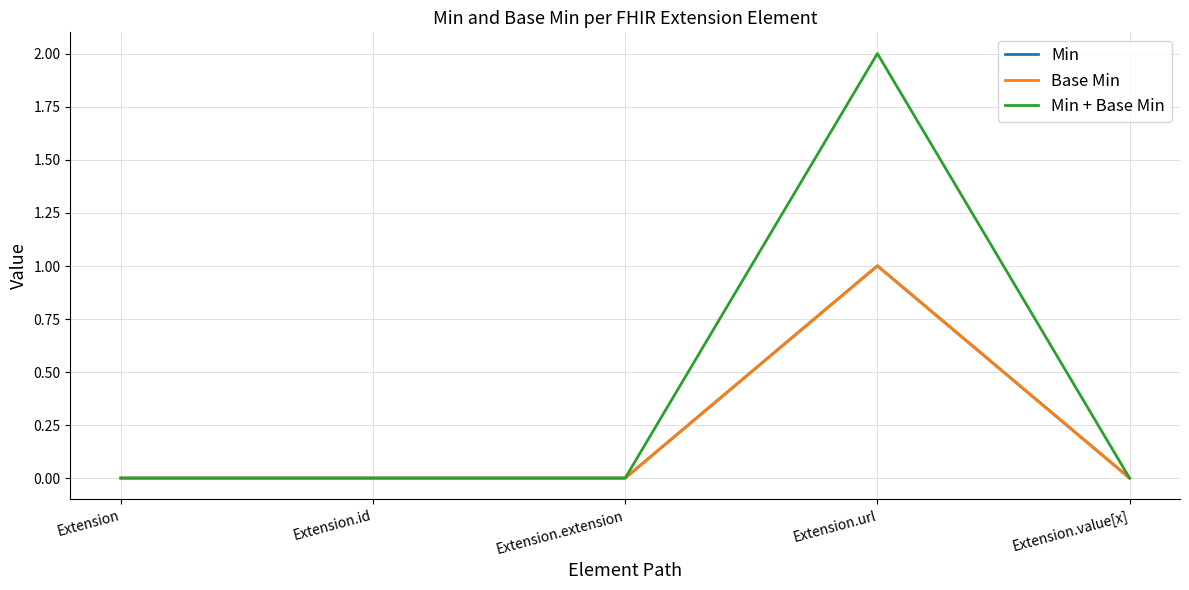

List the series in order of their peak value, lowest first.

Min, Base Min, Min + Base Min